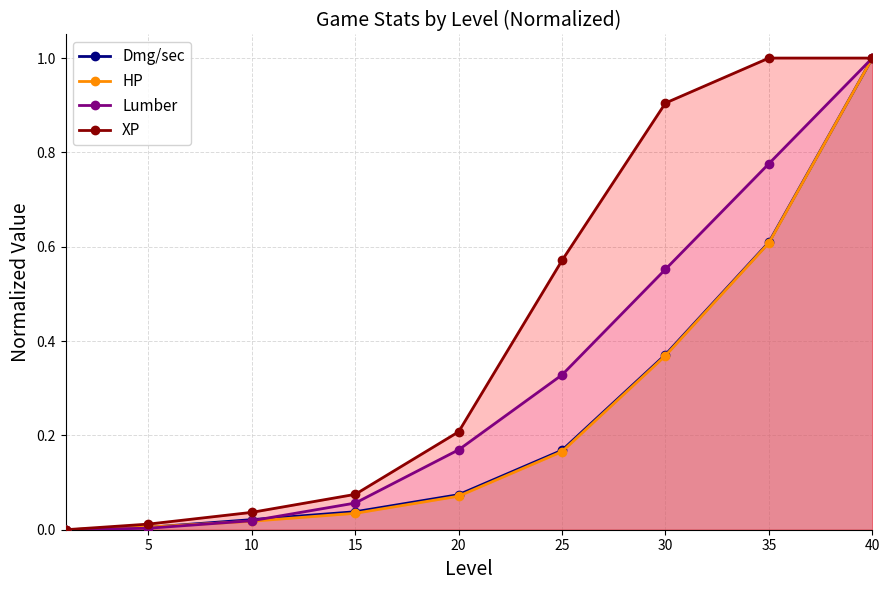

At how many categories does at least one series exceed 0?

8